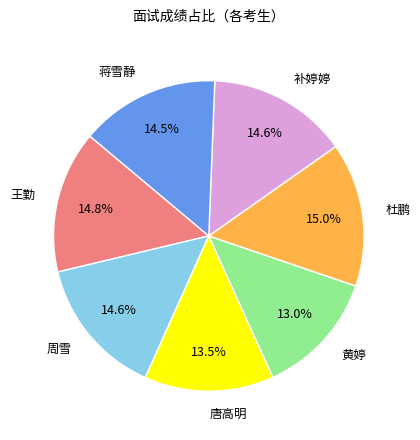

To the nearest percent, what portion does 王勤 represent?

15%